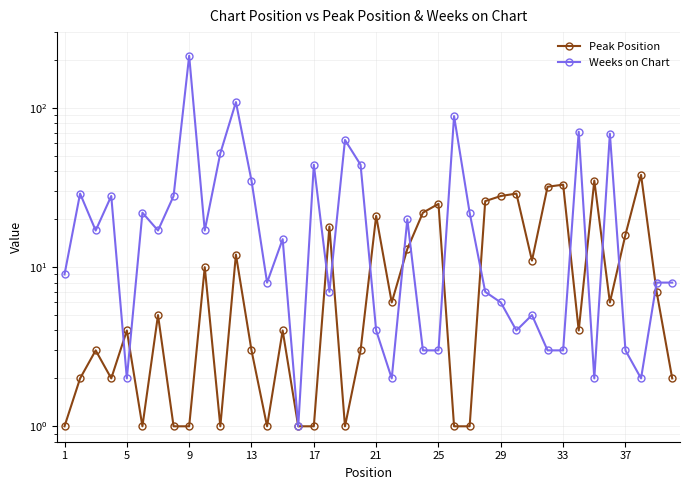

Rank the series at 21 from lowest to highest value.

Peak Position, Weeks on Chart